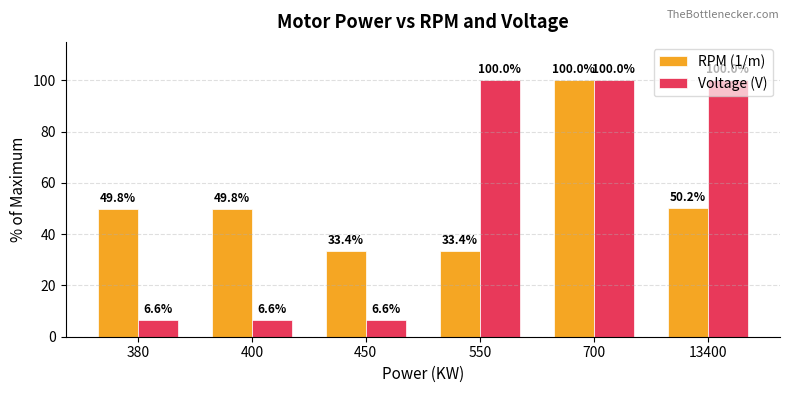

The Voltage (V) series shows 100.0 at 550. True or false?

True